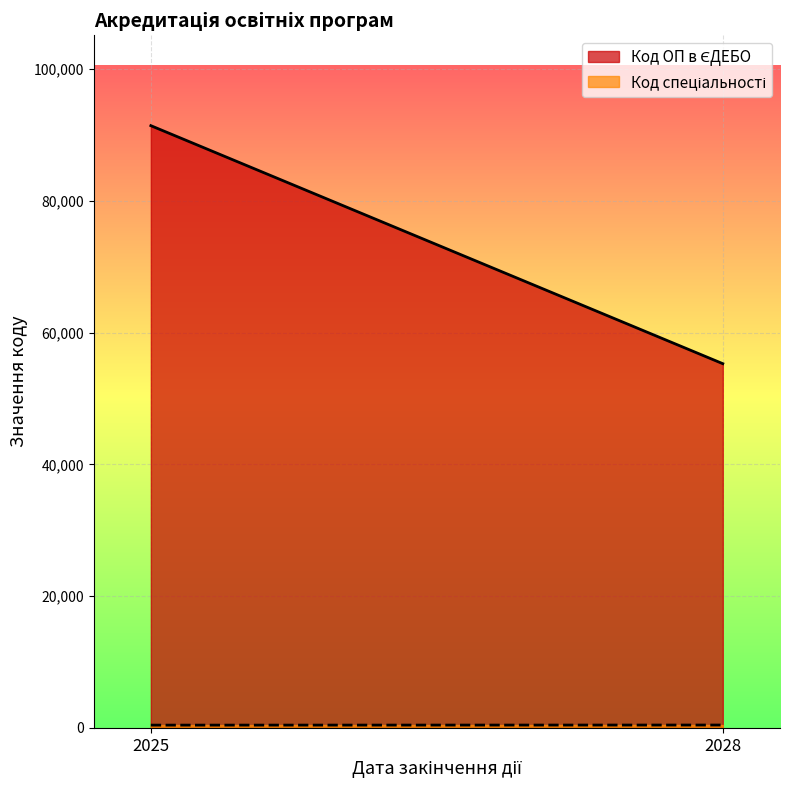

At which category is the sum across all series the highest?

2025